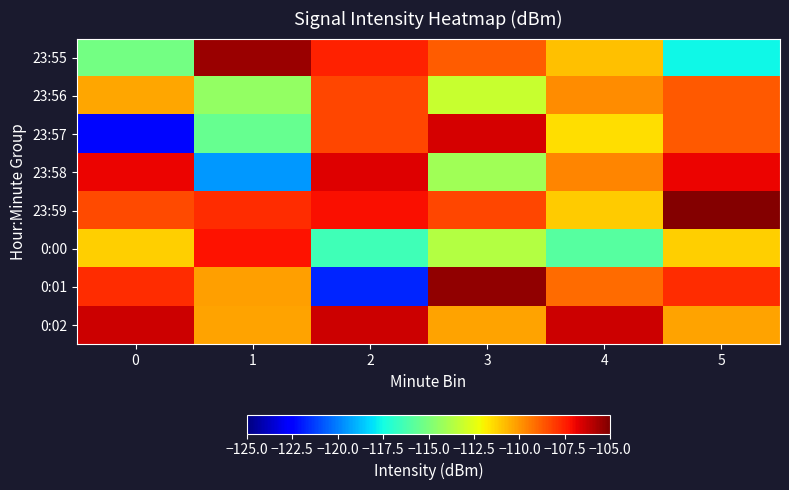

Reading right to left, what are all the values shown in this chart?

23:55: 5=-117.6	4=-110.9	3=-108.8	2=-107.5	1=-105.5	0=-115.2
23:56: 5=-108.7	4=-109.8	3=-113.1	2=-108.3	1=-114.4	0=-110.4
23:57: 5=-108.7	4=-111.5	3=-106.5	2=-108.4	1=-115.5	0=-122.3
23:58: 5=-106.9	4=-109.6	3=-114.1	2=-106.7	1=-119.5	0=-106.9
23:59: 5=-105.1	4=-111.1	3=-108.3	2=-107.1	1=-107.8	0=-108.4
0:00: 5=-111.2	4=-115.9	3=-113.6	2=-116.4	1=-107.2	0=-111.2
0:01: 5=-107.8	4=-109.1	3=-105.4	2=-121.8	1=-110.2	0=-107.8
0:02: 5=-110.2	4=-106.3	3=-110.2	2=-106.3	1=-110.2	0=-106.3